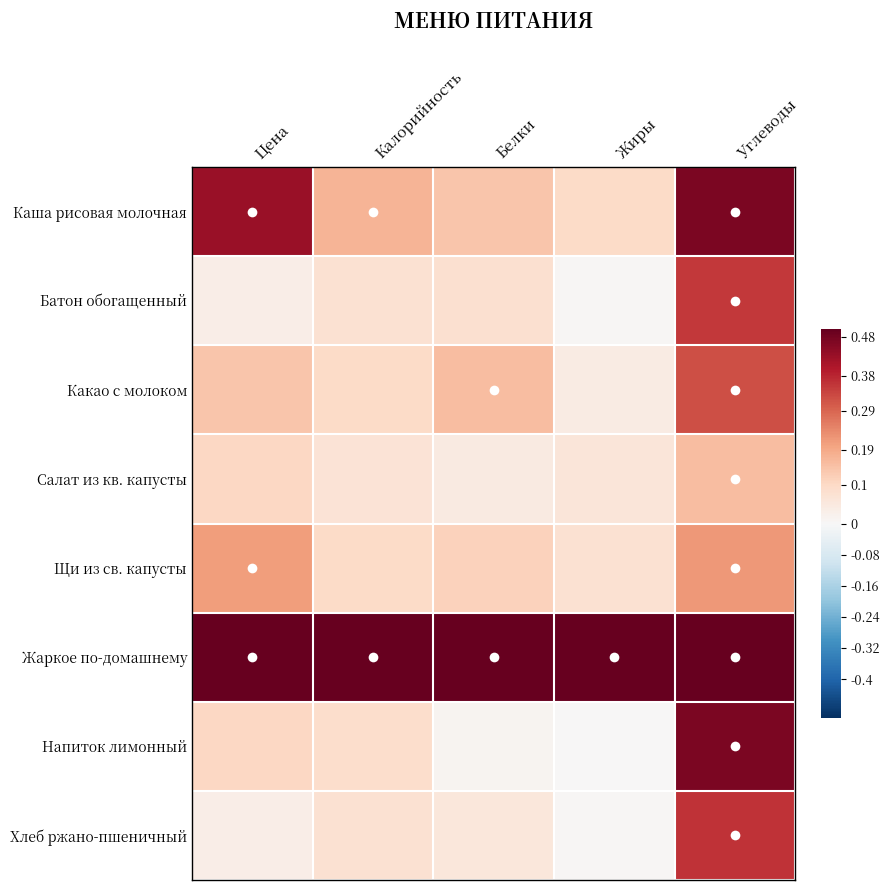

At Белки, list the series in order from largest to smallest.

Жаркое по-домашнему, Какао с молоком, Каша рисовая молочная, Щи из св. капусты, Батон обогащенный, Хлеб ржано-пшеничный, Салат из кв. капусты, Напиток лимонный